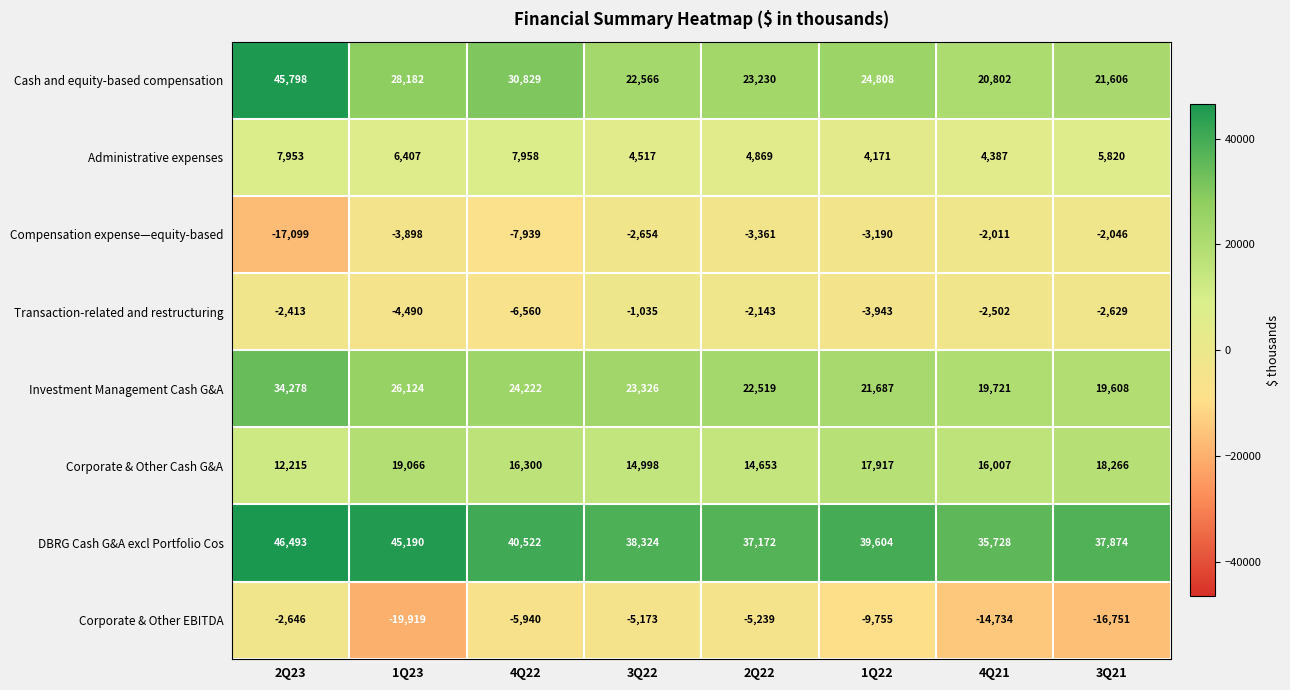

Where does the Corporate & Other EBITDA series first go above -5940?

2Q23